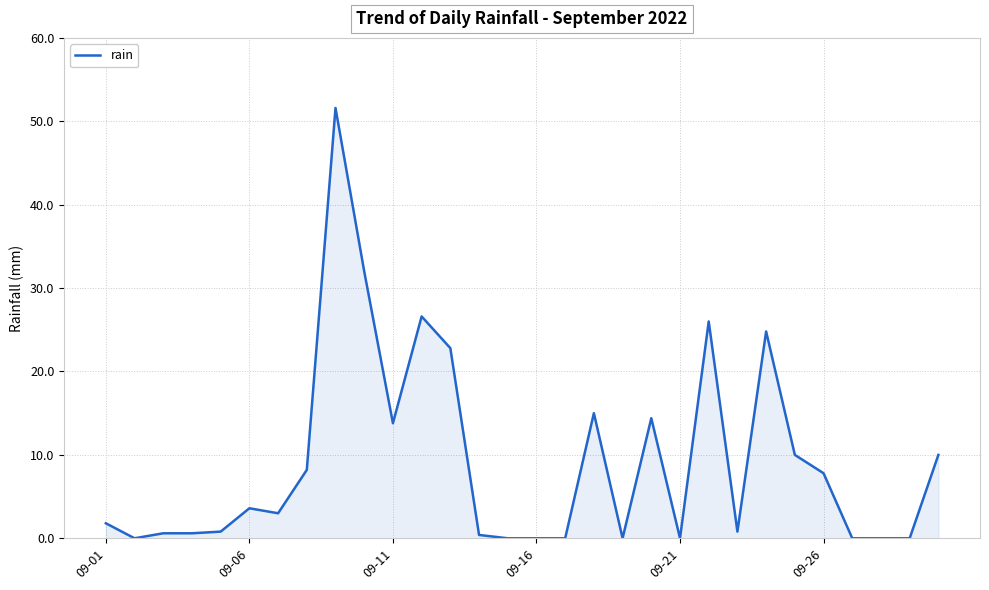

What is the greatest value displayed?

51.6